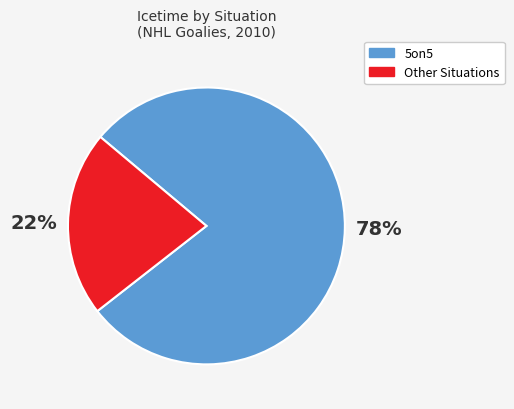

To the nearest percent, what is the average slice percentage?

50%